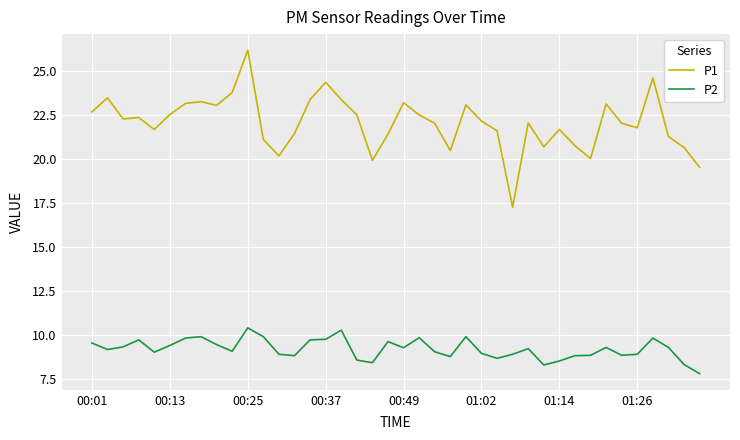

True or false: P1 and P2 intersect in this chart.

False